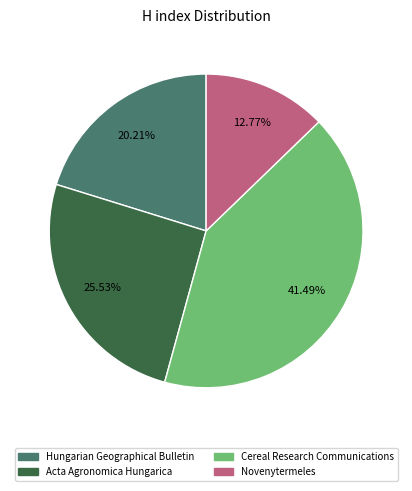

Rank the categories by value from lowest to highest.

Novenytermeles, Hungarian Geographical Bulletin, Acta Agronomica Hungarica, Cereal Research Communications